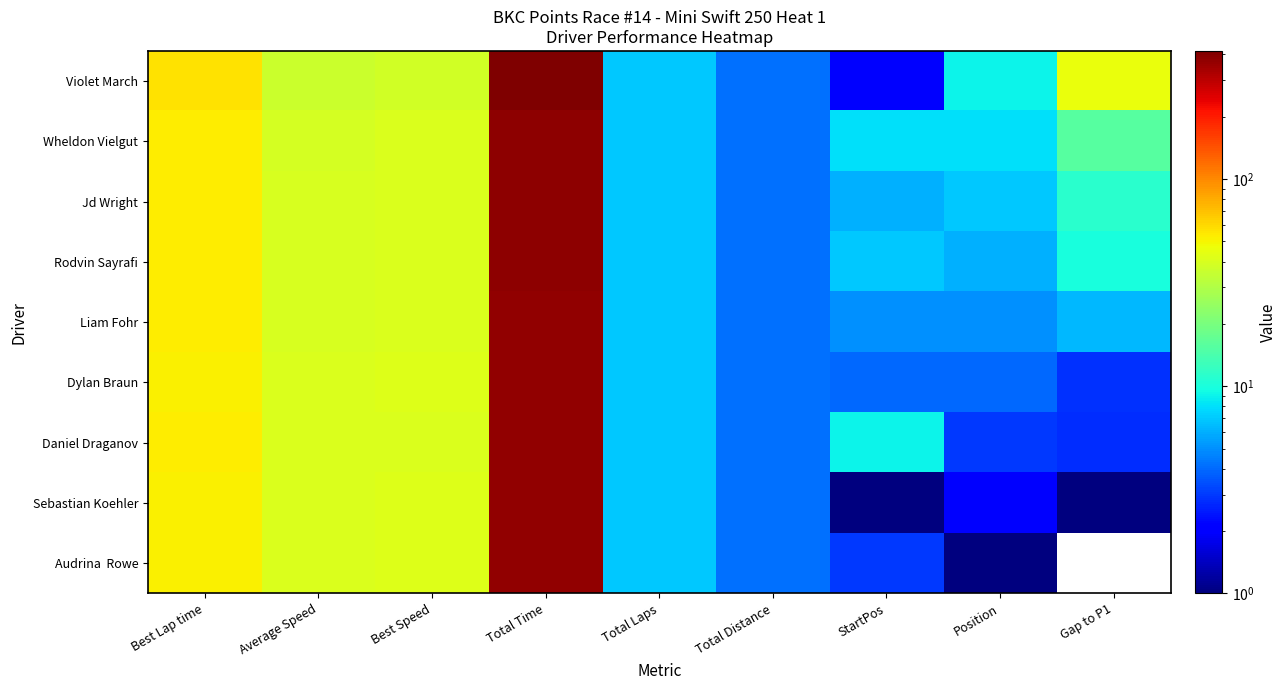

Between Best Speed and Position, which is larger?

Best Speed